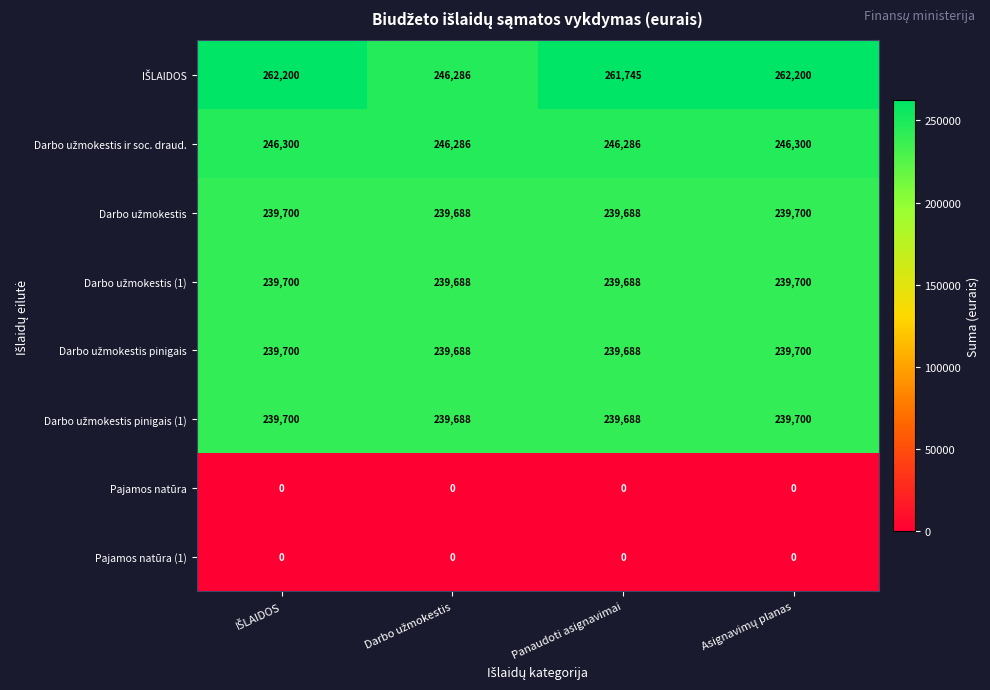

At how many categories does at least one series exceed 14649?

4